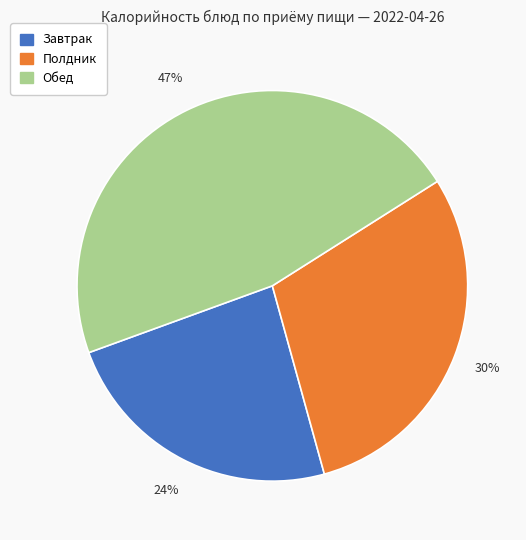

What percentage is the Полдник slice, to the nearest percent?

30%